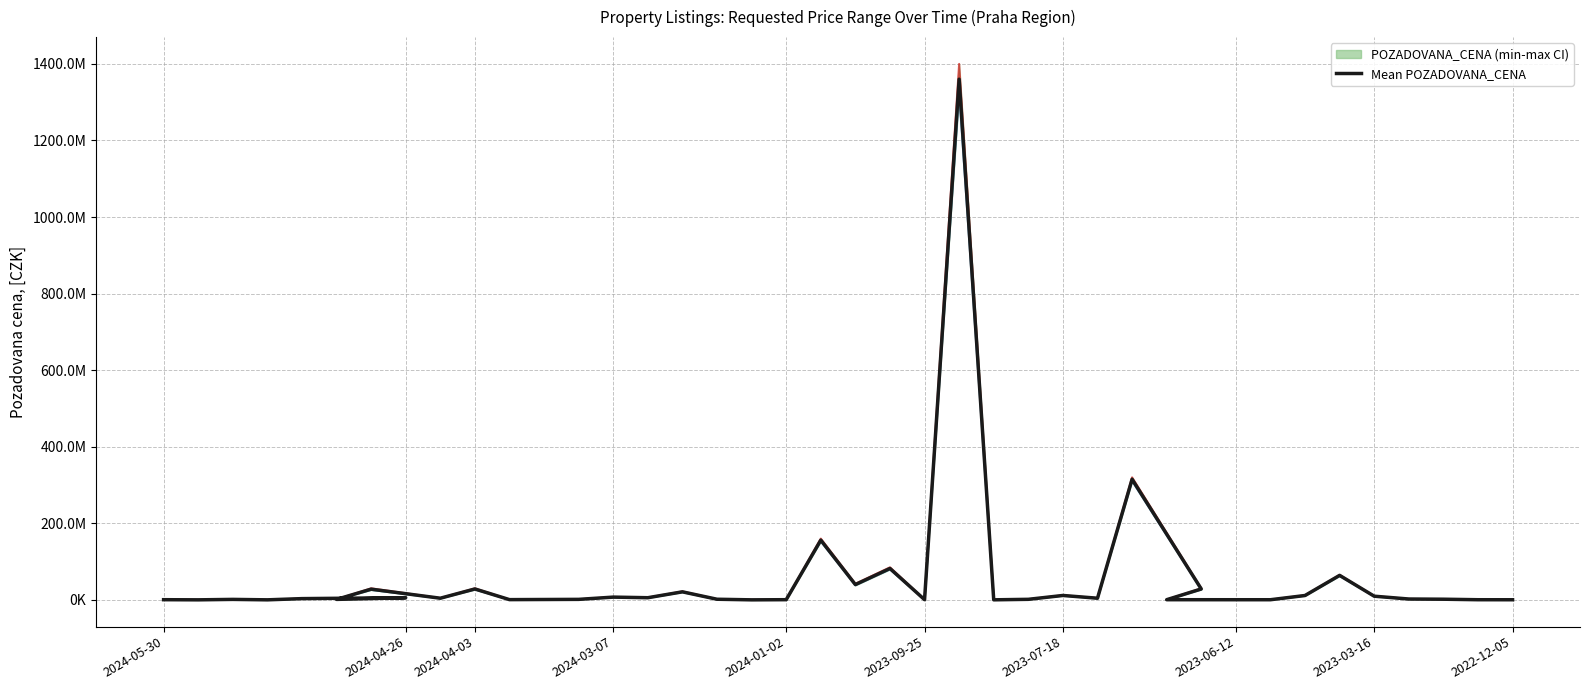

What is the greatest value displayed?

1360000000